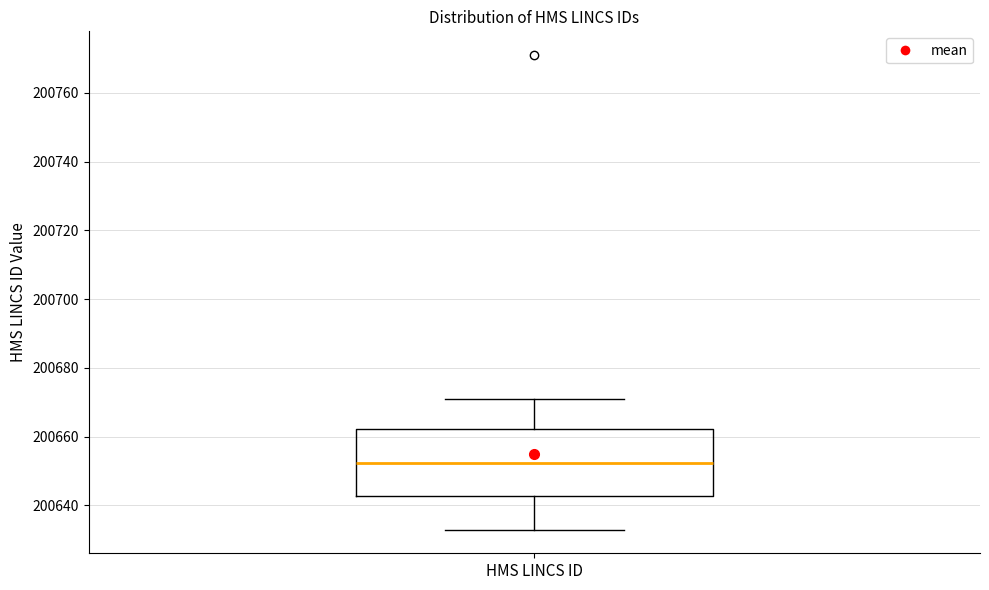

Transcribe this box plot: give where the median line is, the range the box spans, and where the two whiskers end, as read against the y-axis. The values are not printed on the chart, so give them approximately, as read against the axis.

median 200652, box 200642 to 200662, whiskers 200634 to 200672